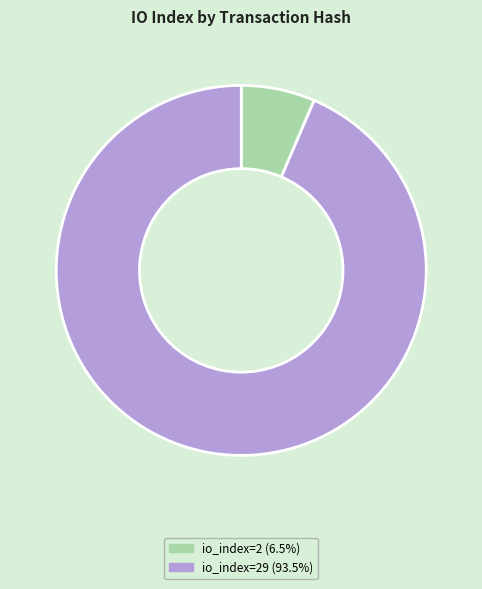

Count the number of slices in the pie.

2